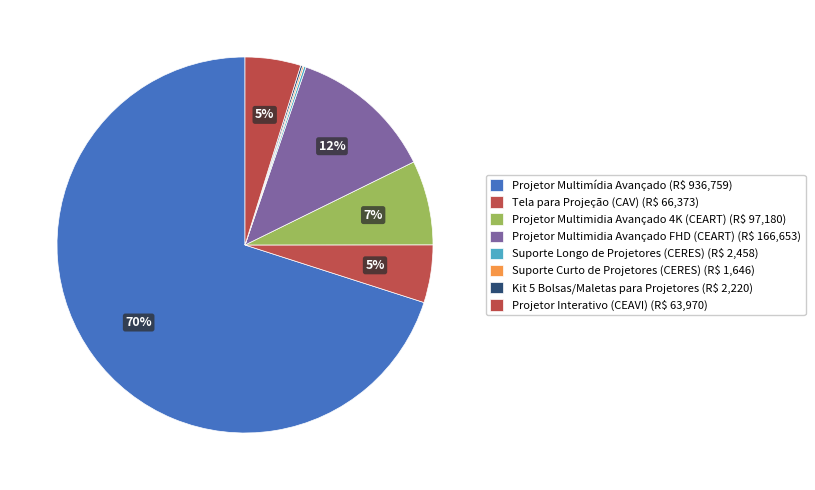

What is the change in value from Projetor Multimidia Avançado FHD (CEART) to Suporte Longo de Projetores (CERES)?

-164195.0